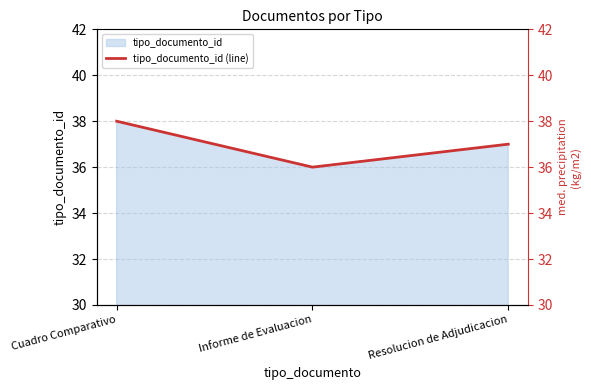

Is it true that the value at Resolucion de Adjudicacion is 13?

False